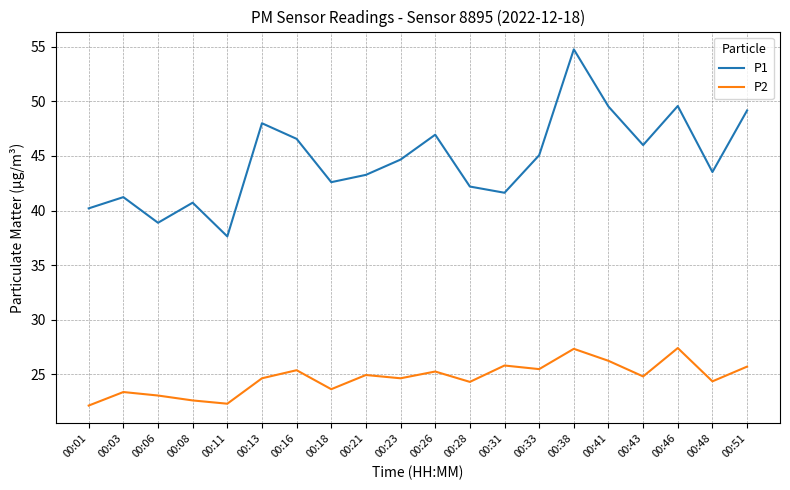

How many values in the P1 series exceed 44?

10